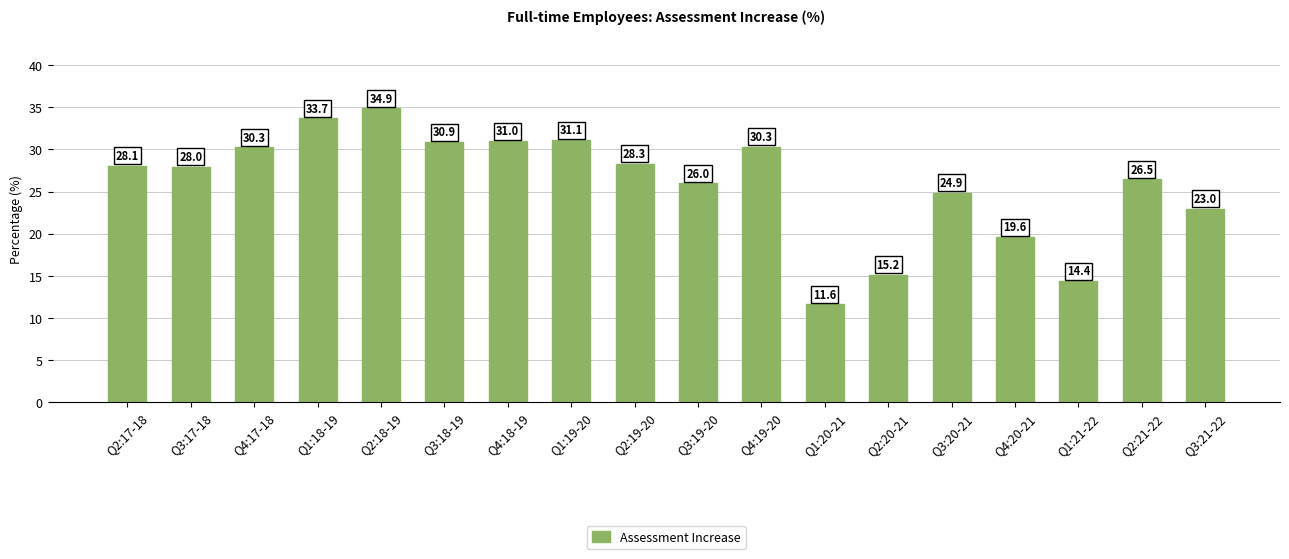

Reading left to right, extract all data points from this chart.

Q2:17-18=28.1	Q3:17-18=28.0	Q4:17-18=30.3	Q1:18-19=33.7	Q2:18-19=34.9	Q3:18-19=30.9	Q4:18-19=31.0	Q1:19-20=31.1	Q2:19-20=28.3	Q3:19-20=26.0	Q4:19-20=30.3	Q1:20-21=11.6	Q2:20-21=15.2	Q3:20-21=24.9	Q4:20-21=19.6	Q1:21-22=14.4	Q2:21-22=26.5	Q3:21-22=23.0